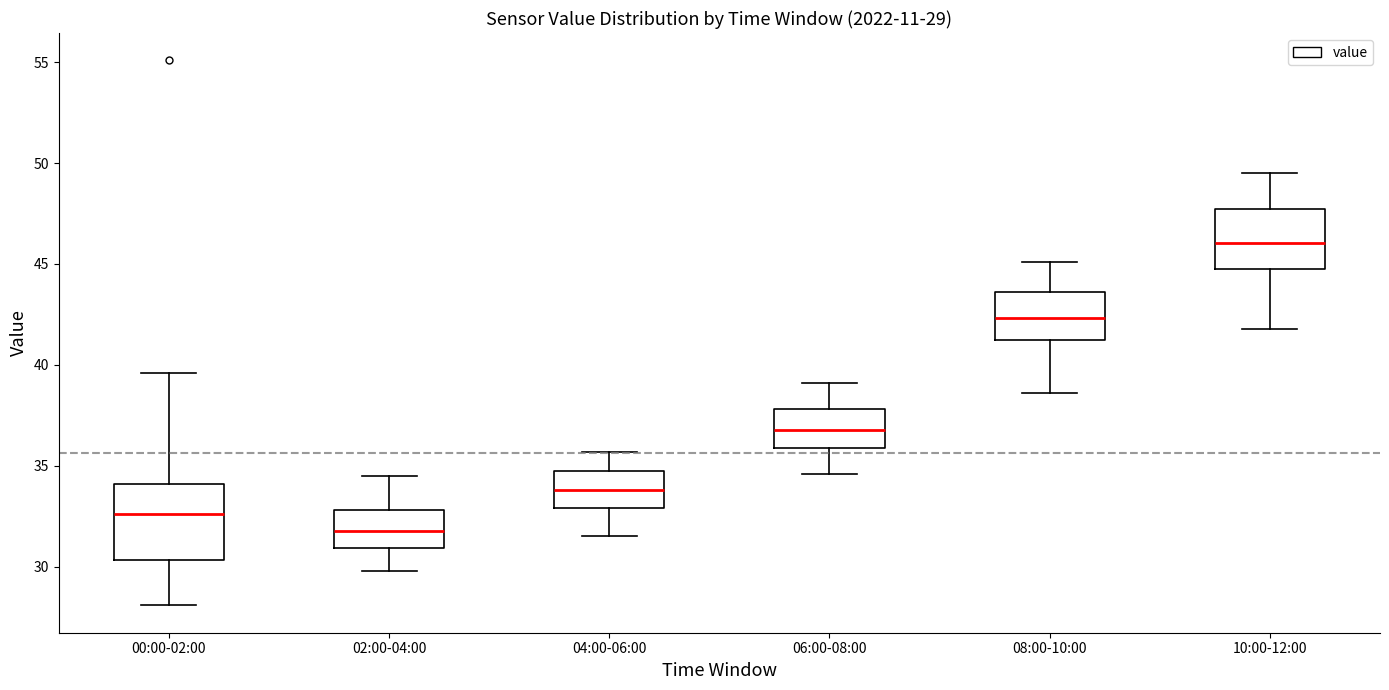

Which box has the lowest median line?

02:00-04:00